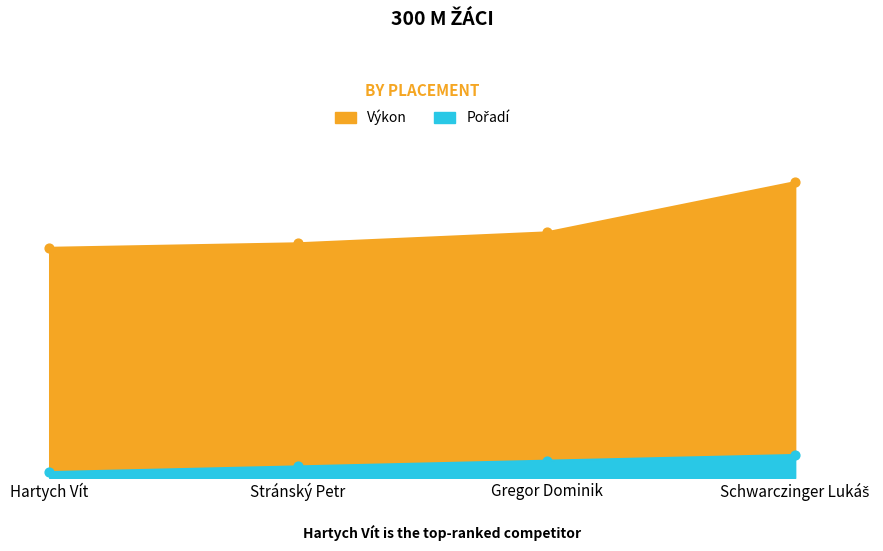

Which series has the widest spread of Y values?

Výkon